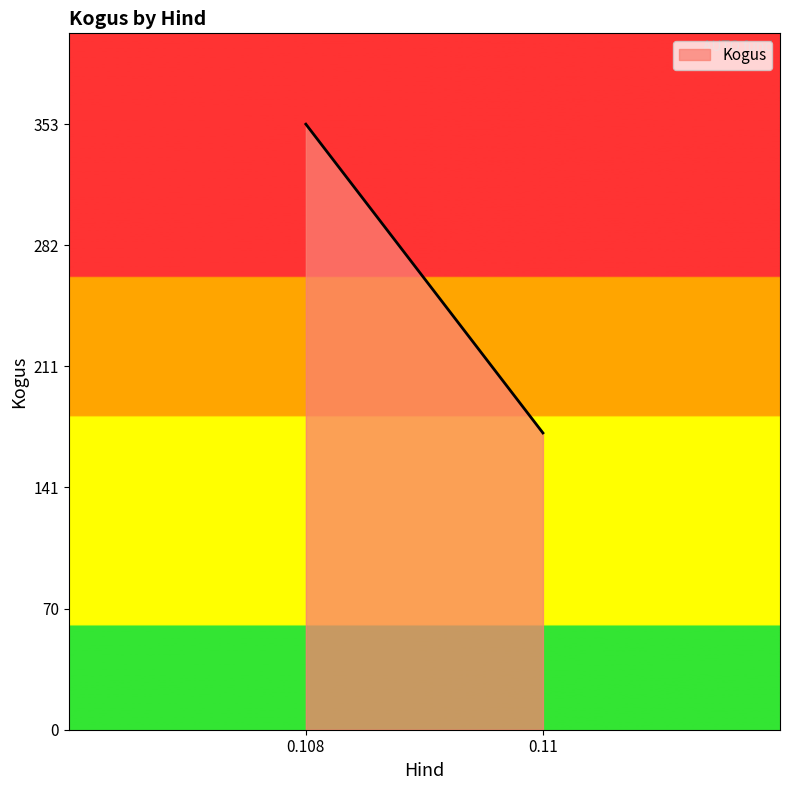

Reading right to left, transcribe all the data shown in this chart.

0.11=173	0.108=353